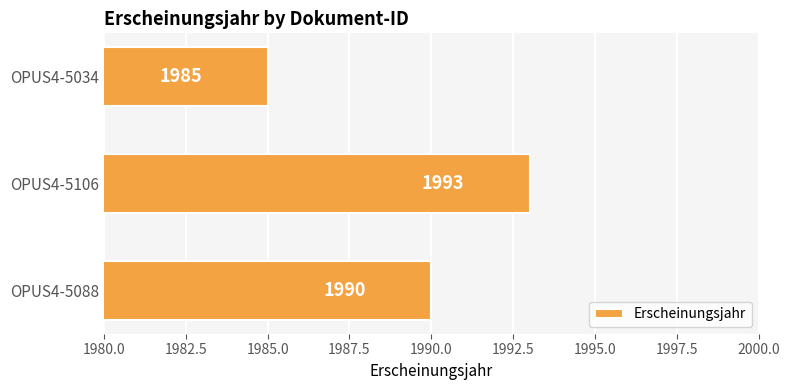

What is the ratio of the value at OPUS4-5106 to the value at OPUS4-5088?

1.0